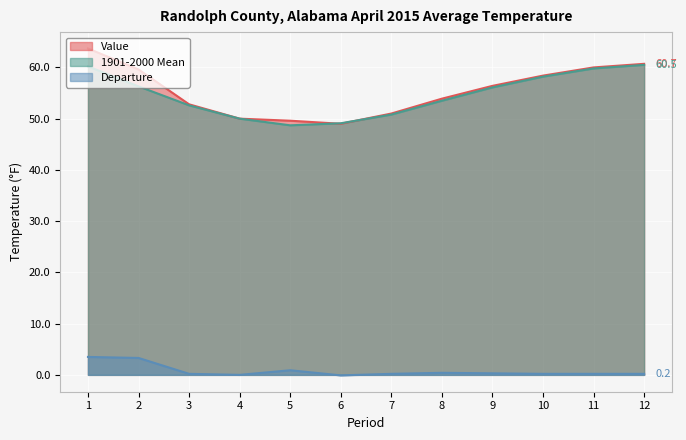

What is the sum of all Value values?

665.1